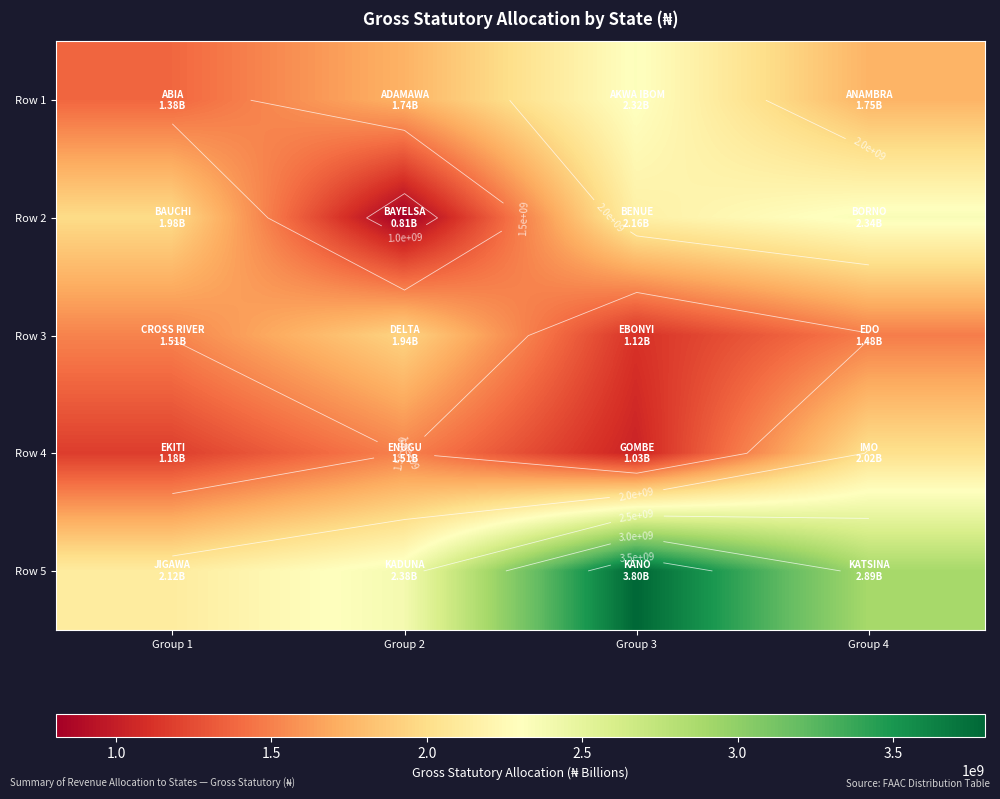

How many distinct data groups are displayed?

5